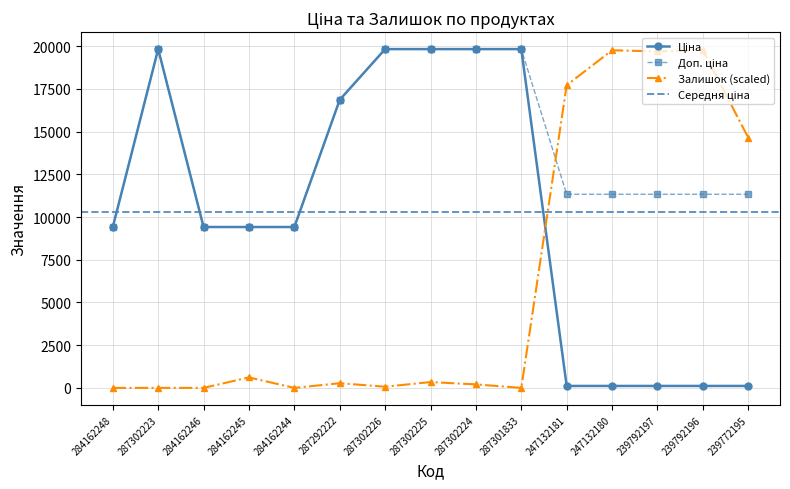

True or false: Залишок (scaled) has more than 0 points higher than both neighbors.

True